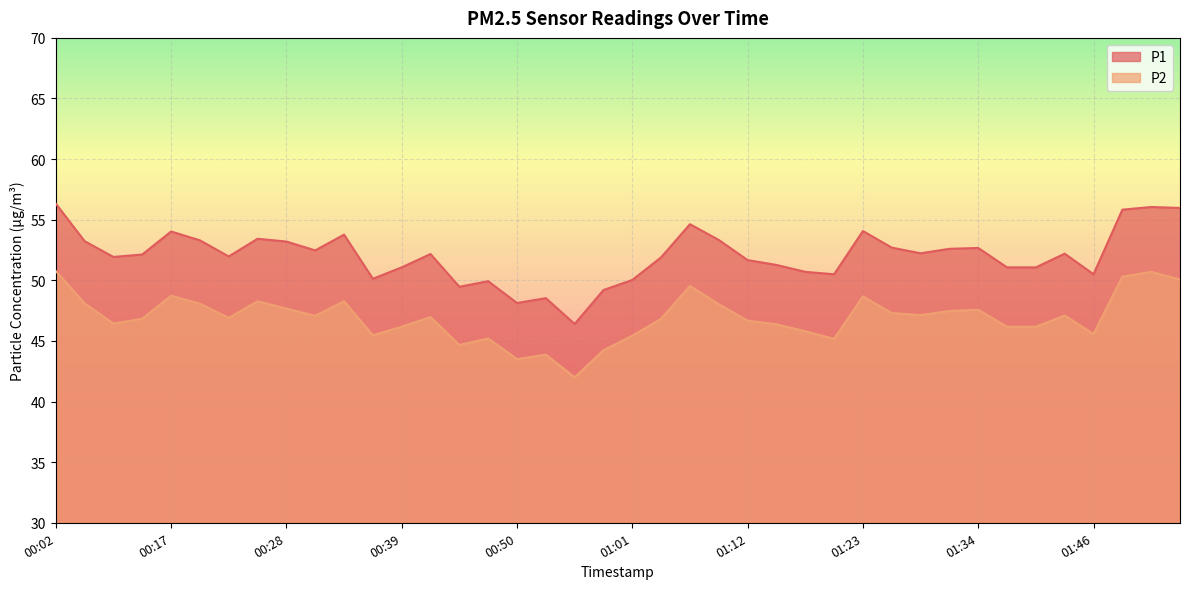

What is the spread (max minus min) of values at 01:55?

5.5